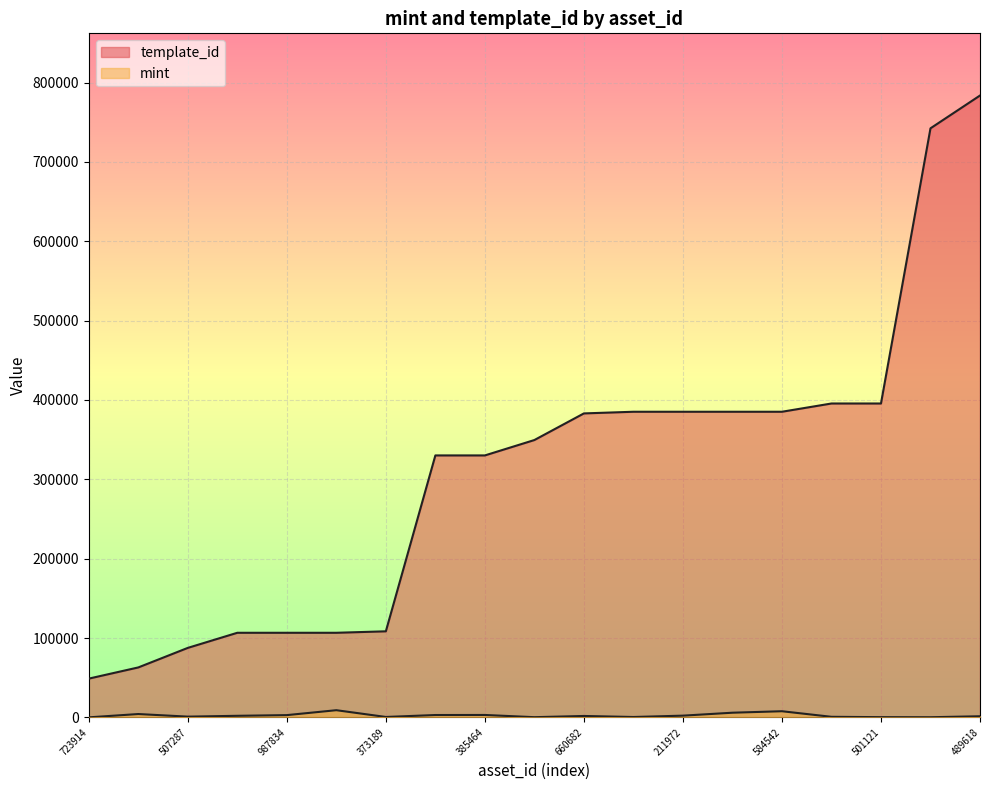

What is the value of the mint point at the 16th from the left?

750